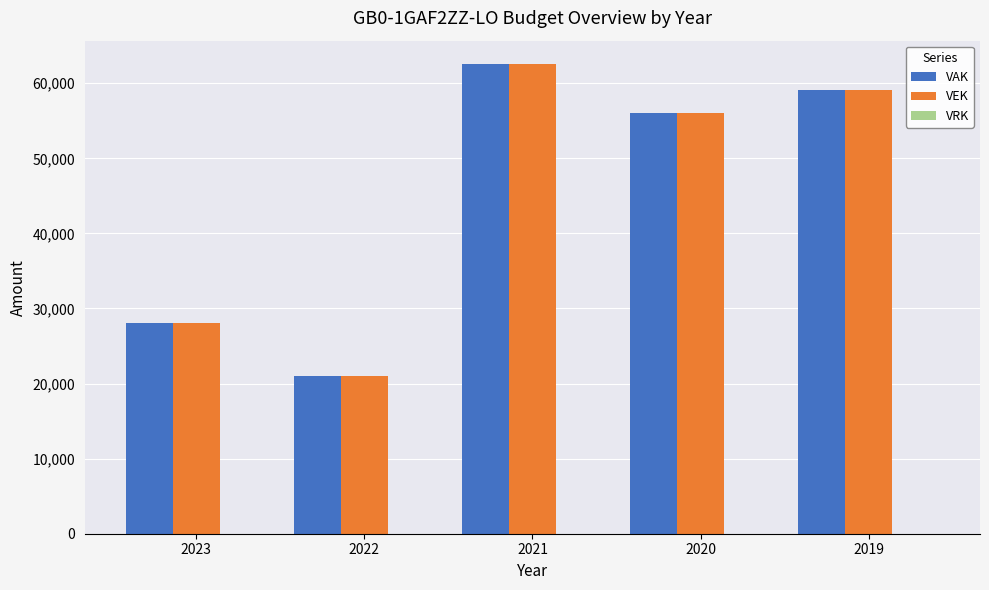

The value of VAK at 2023 is 28007. True or false?

True